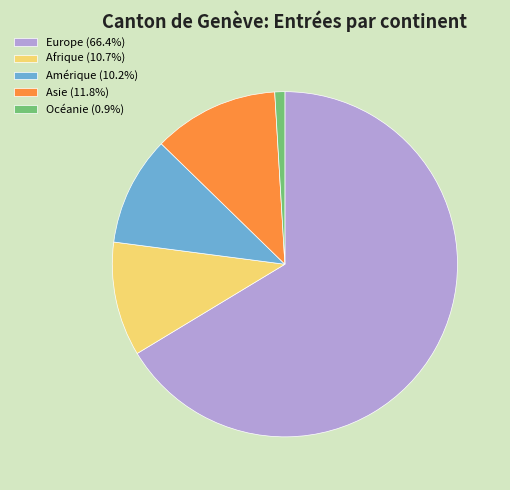

Approximately how many times larger is the value at Afrique (10.7%) compared to Asie (11.8%)?

0.9